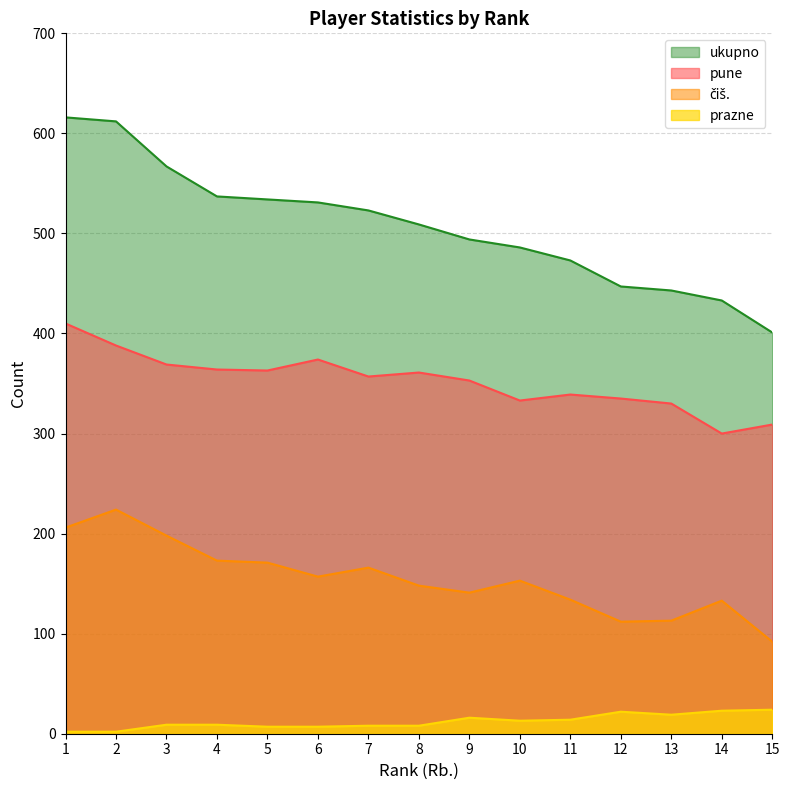

How many data points does each series have?

15